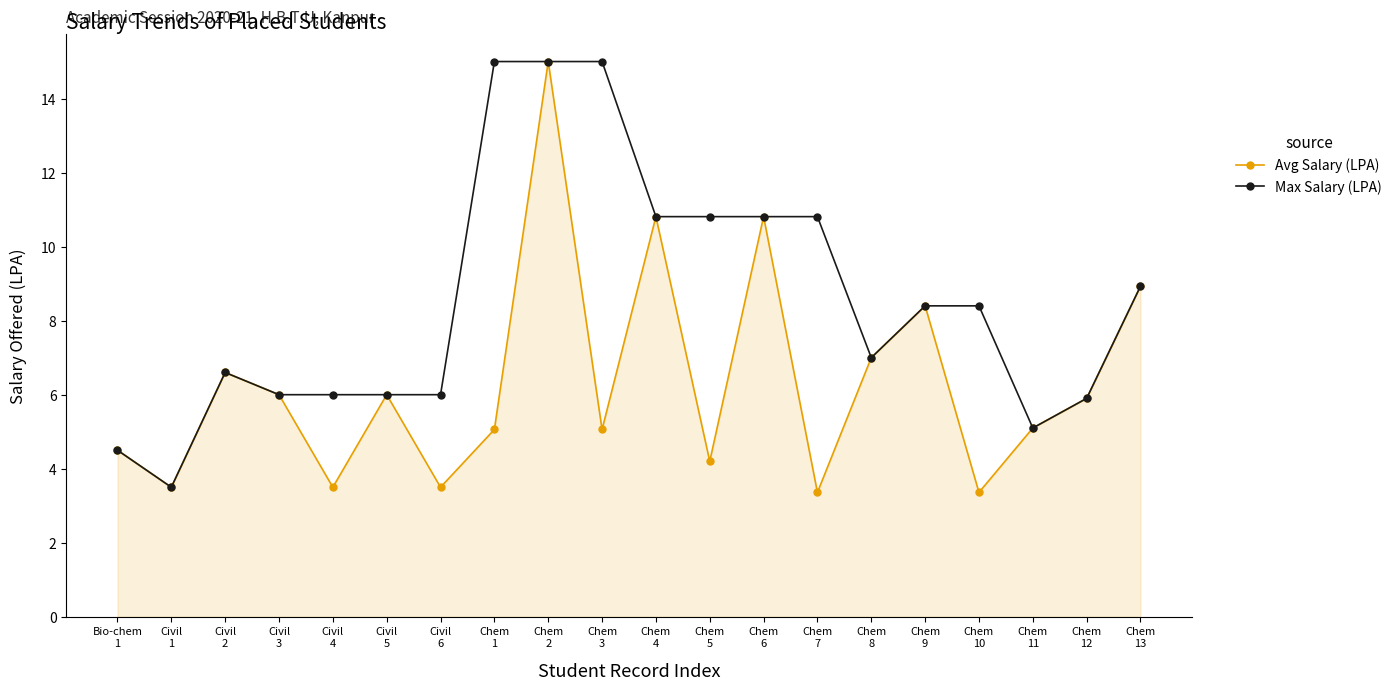

What is the smallest value displayed?

3.4